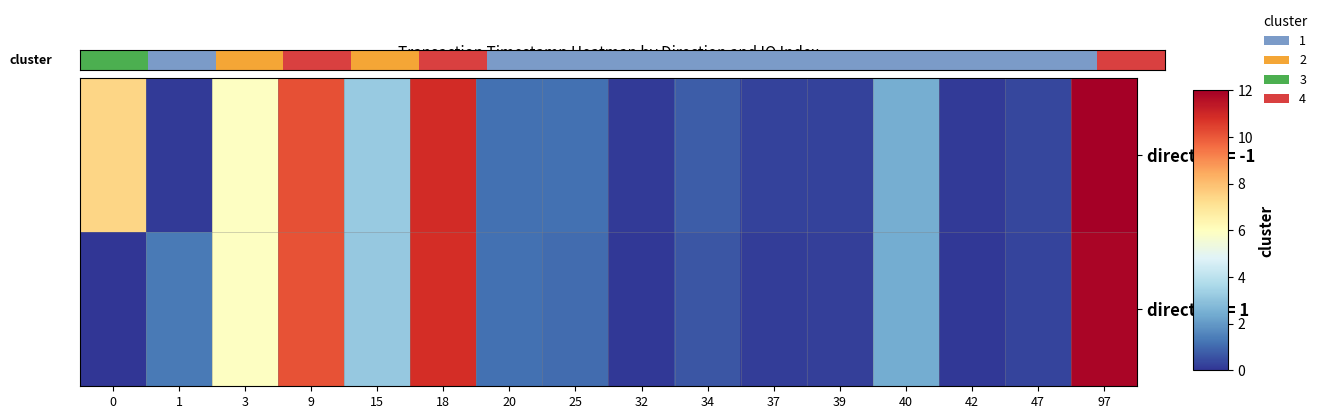

How many data points in direction = 1 are less than 1?

7